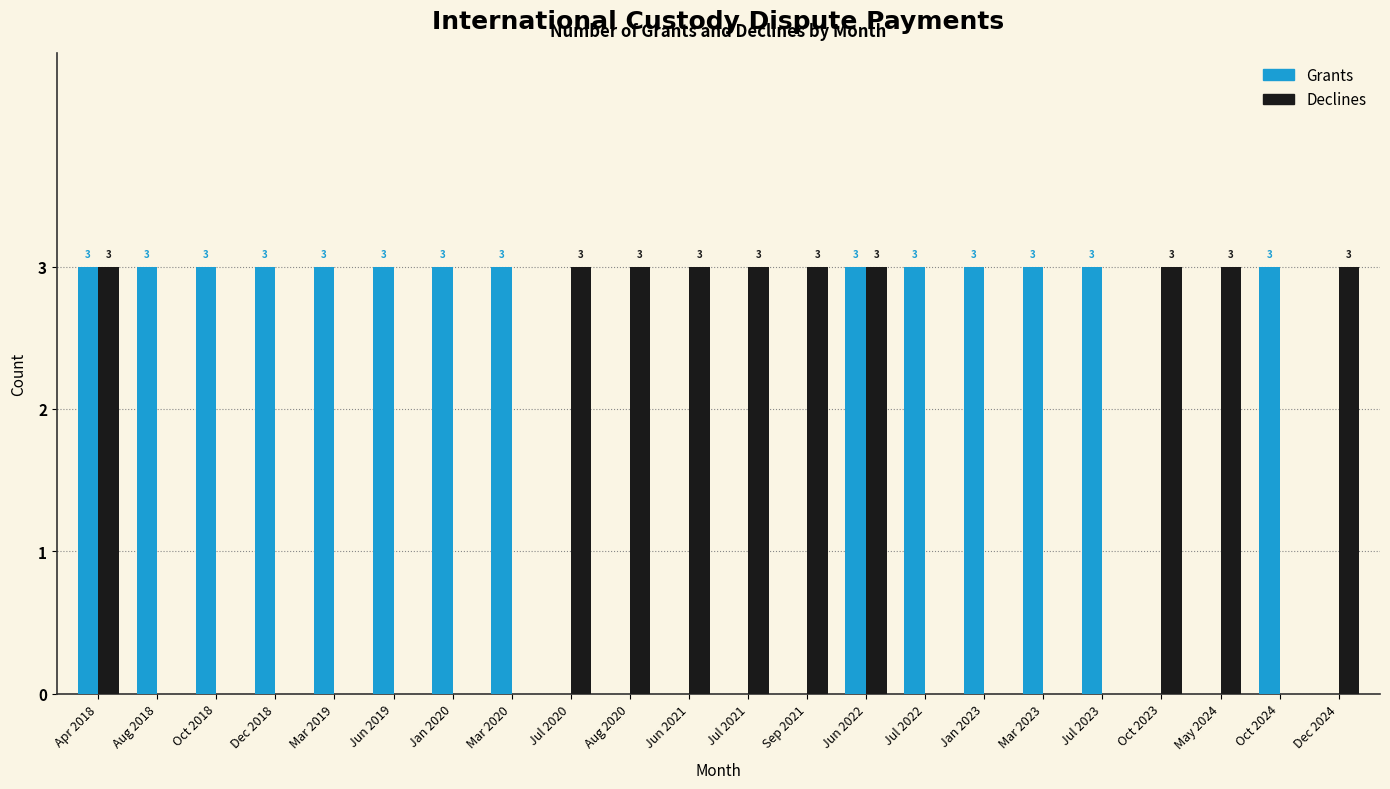

Reading left to right, transcribe all the data shown in this chart.

Grants: Apr 2018=3	Aug 2018=3	Oct 2018=3	Dec 2018=3	Mar 2019=3	Jun 2019=3	Jan 2020=3	Mar 2020=3	Jul 2020=0	Aug 2020=0	Jun 2021=0	Jul 2021=0	Sep 2021=0	Jun 2022=3	Jul 2022=3	Jan 2023=3	Mar 2023=3	Jul 2023=3	Oct 2023=0	May 2024=0	Oct 2024=3	Dec 2024=0
Declines: Apr 2018=3	Aug 2018=0	Oct 2018=0	Dec 2018=0	Mar 2019=0	Jun 2019=0	Jan 2020=0	Mar 2020=0	Jul 2020=3	Aug 2020=3	Jun 2021=3	Jul 2021=3	Sep 2021=3	Jun 2022=3	Jul 2022=0	Jan 2023=0	Mar 2023=0	Jul 2023=0	Oct 2023=3	May 2024=3	Oct 2024=0	Dec 2024=3